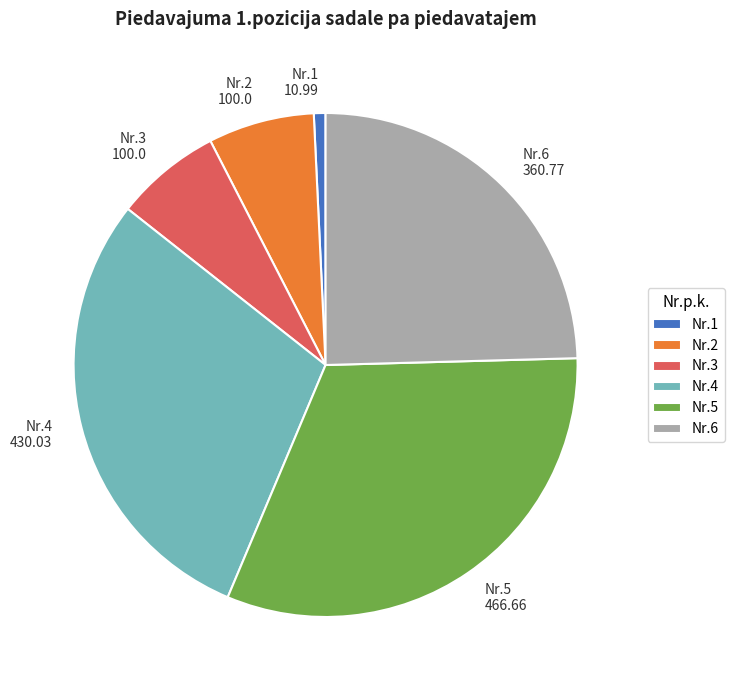

Is there any slice that represents more than half of the pie?

No